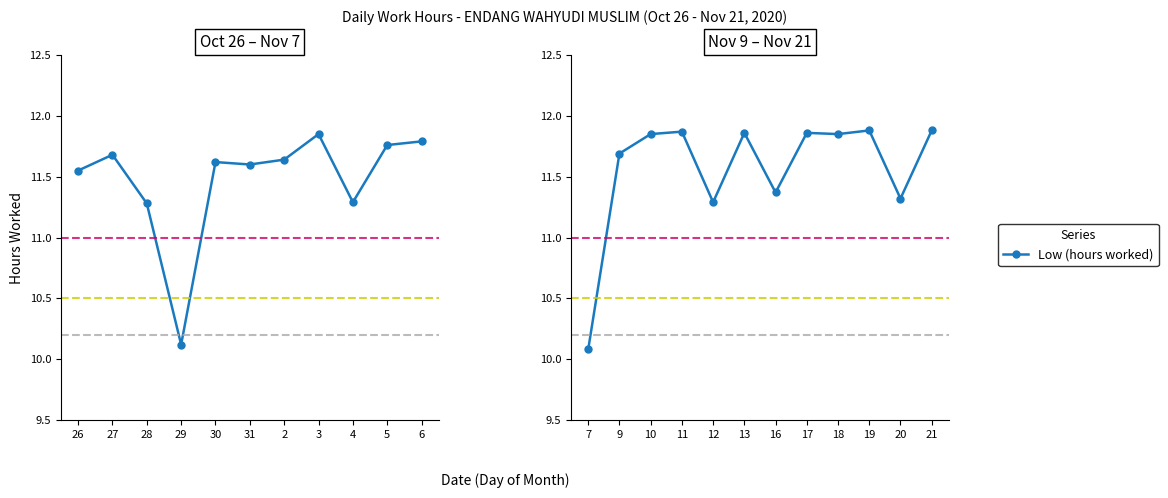

How many lines are shown in the chart?

1